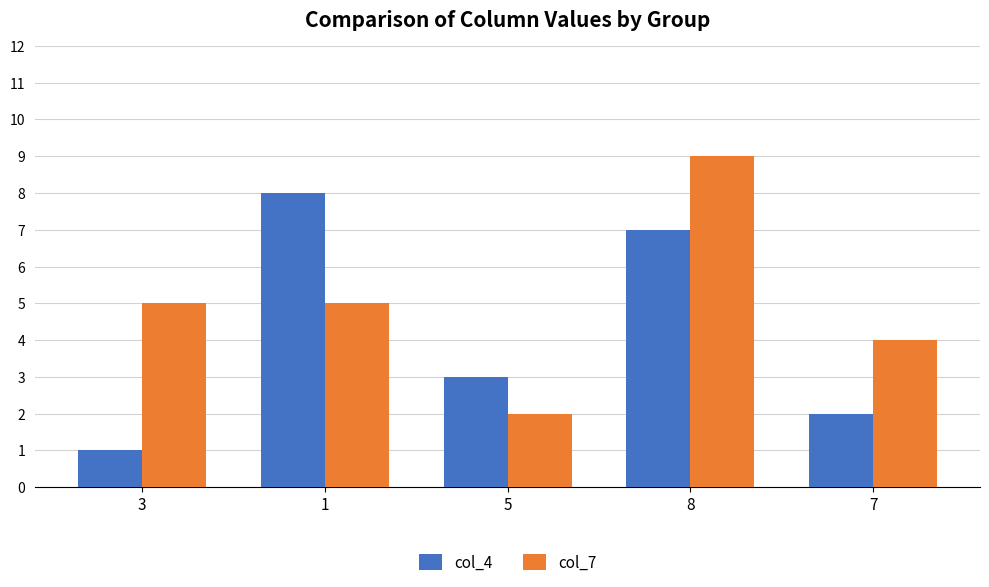

What is the label of the 3rd bar from the right?

5